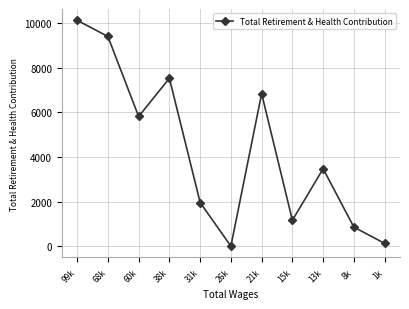

Between 31k and 38k, which is larger?

38k